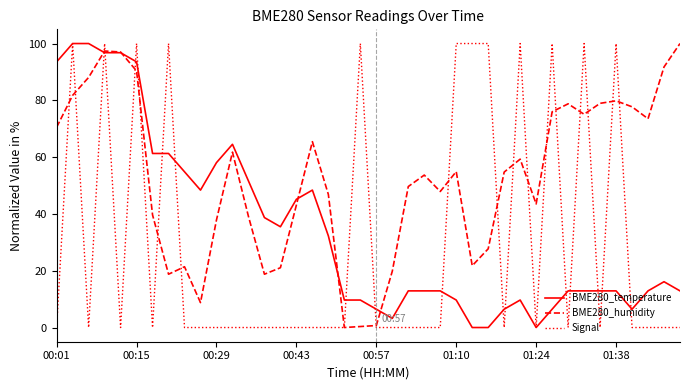

Which series has the largest total across all categories?

BME280_humidity